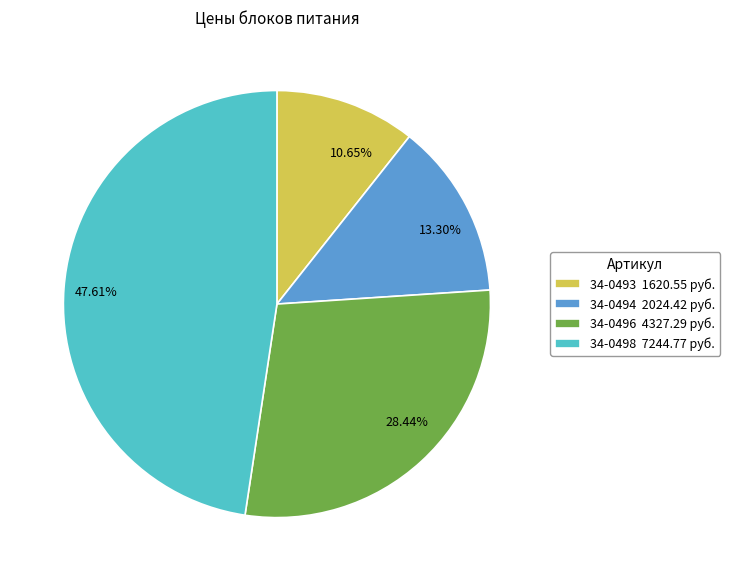

To the nearest percent, what portion does 34-0496 represent?

28%